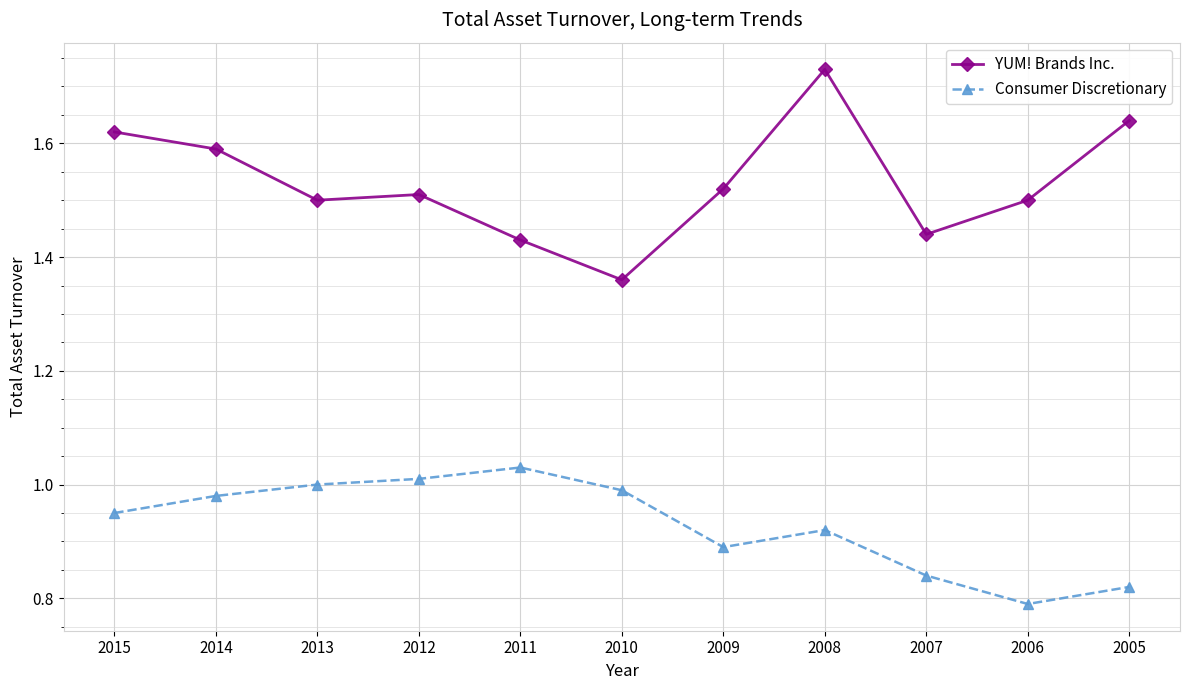

Which series has the widest spread of values?

YUM! Brands Inc.